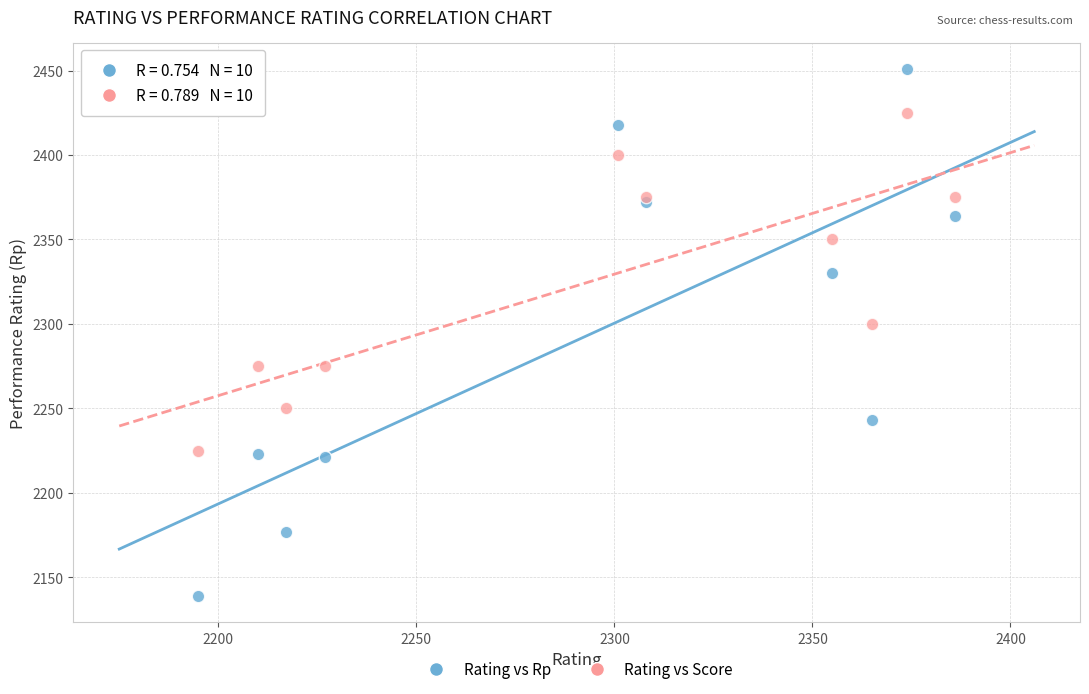

Across all series, what Y value is closest to 2295?

2300